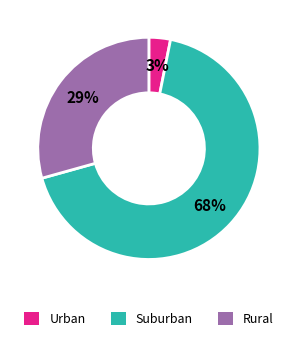

Is there a majority slice in this chart?

Yes